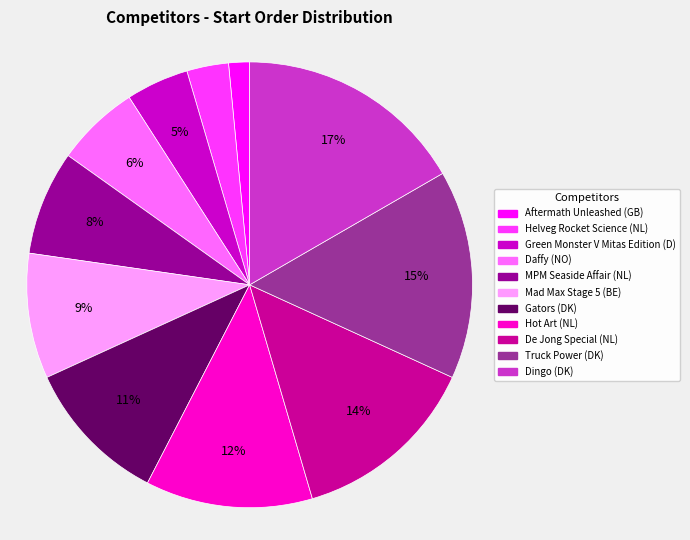

The Daffy (NO) slice represents 1% of the pie. True or false?

False